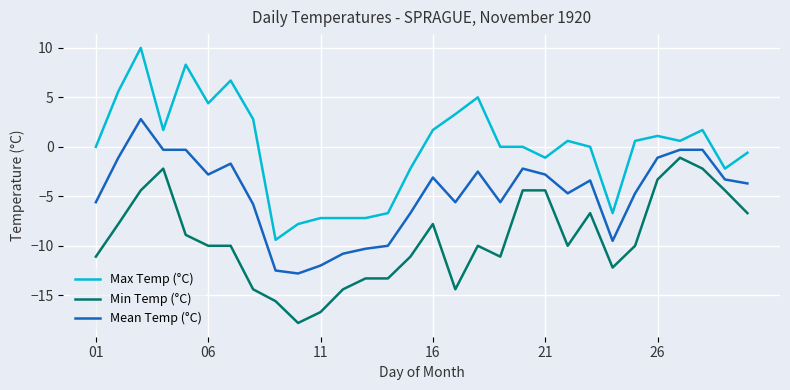

How many categories are shown in the chart?

30